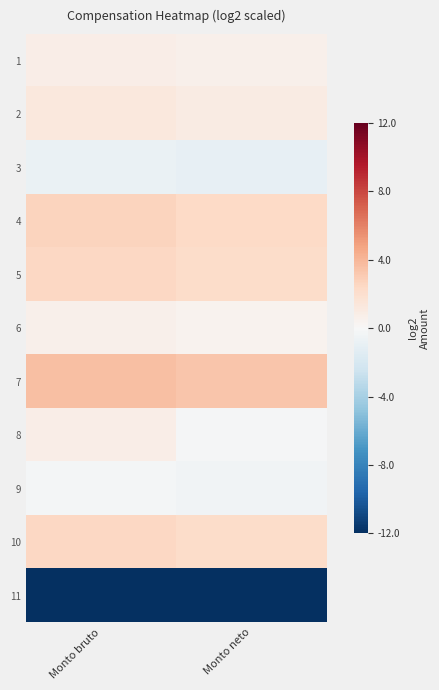

At which category does the chart reach its minimum across all series?

Monto bruto